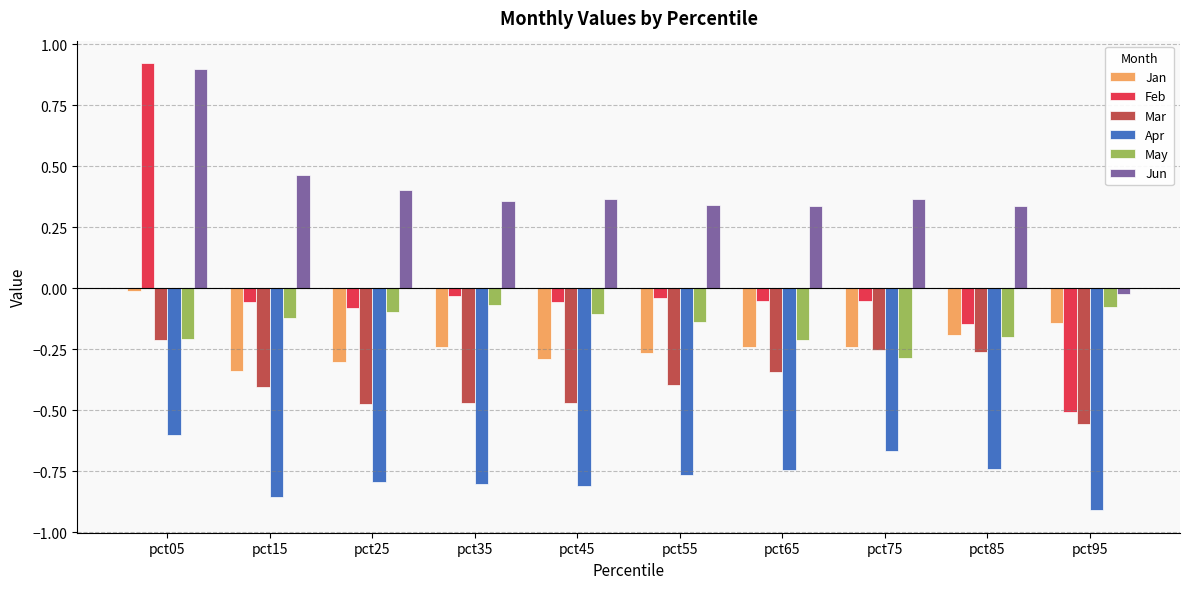

The Apr series shows -0.8 at pct55. True or false?

True